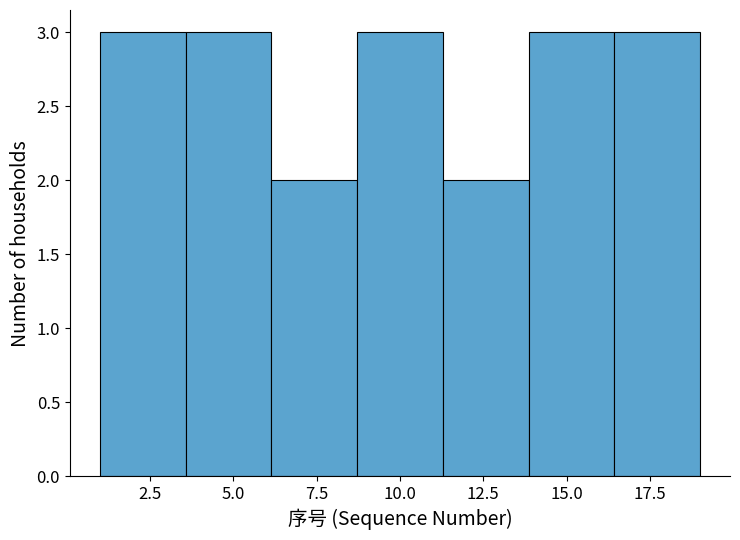

How tall is the bar that spans 16.5 to 19.0 on the x-axis? Neither the bar edges nor the heights are printed on the chart, so give them approximately, as read against the axes.

3